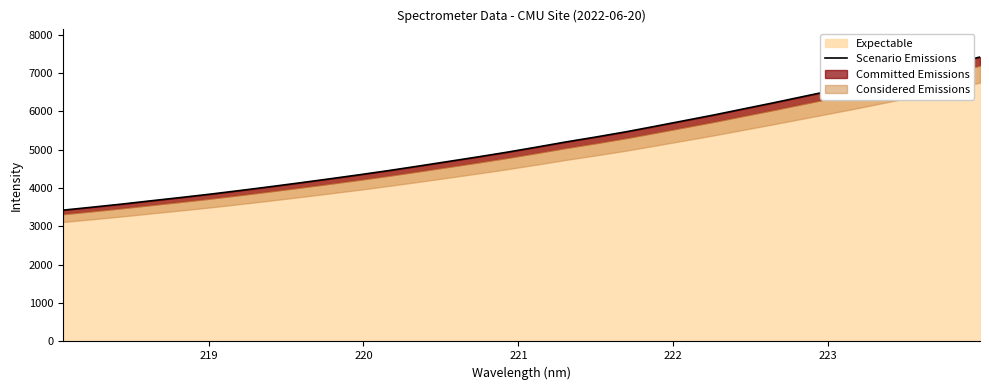

What is the highest value of the Expectable series?

7417.8